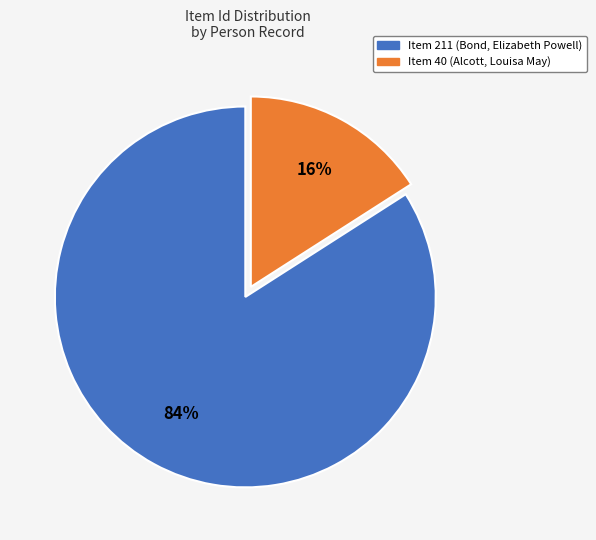

To the nearest percent, what is the difference between the largest and smallest slice percentages?

68%